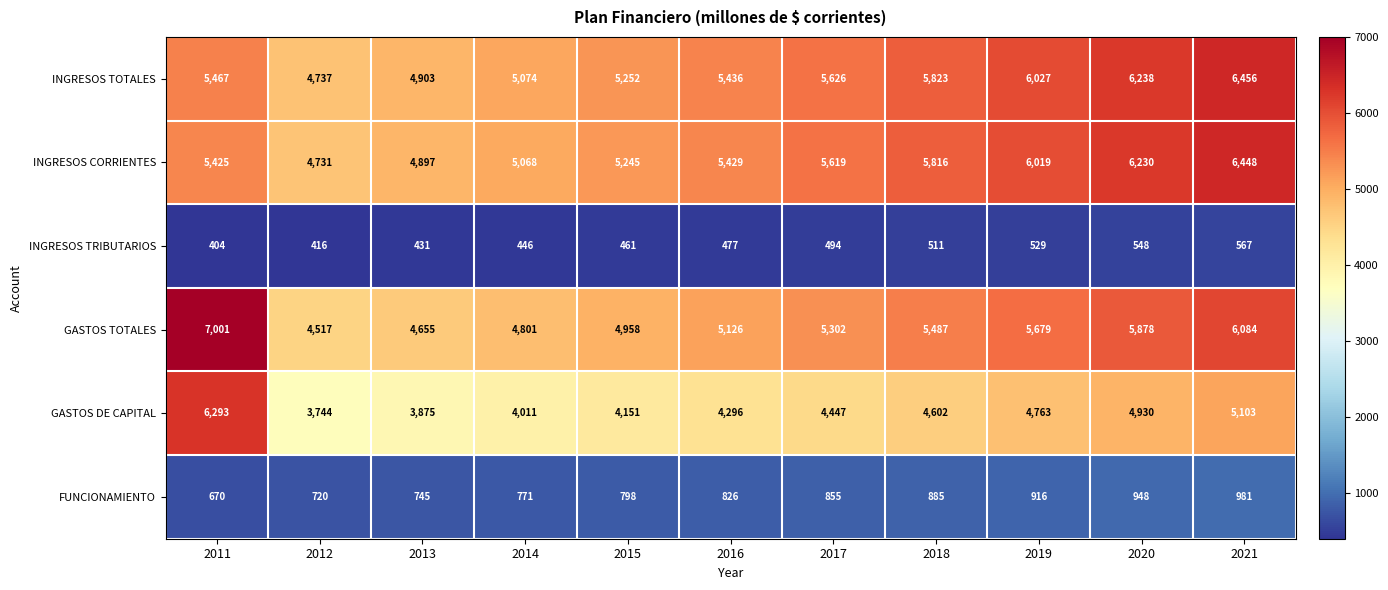

What is the minimum value shown in the chart?

404